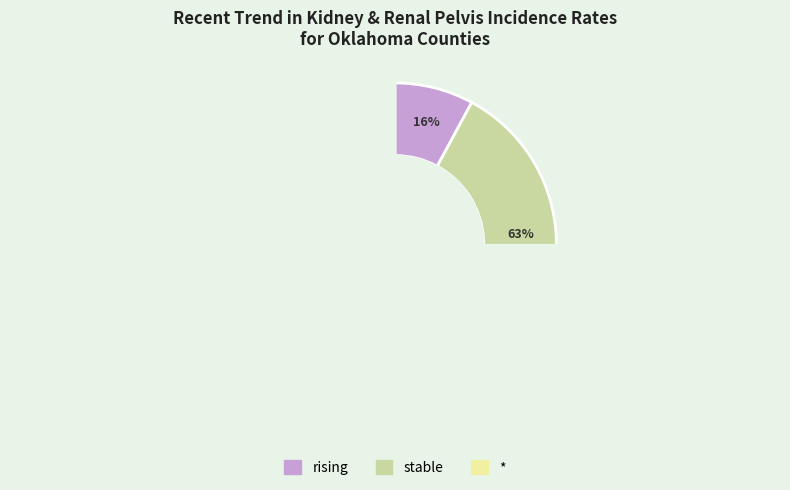

How many segments does this pie chart have?

3